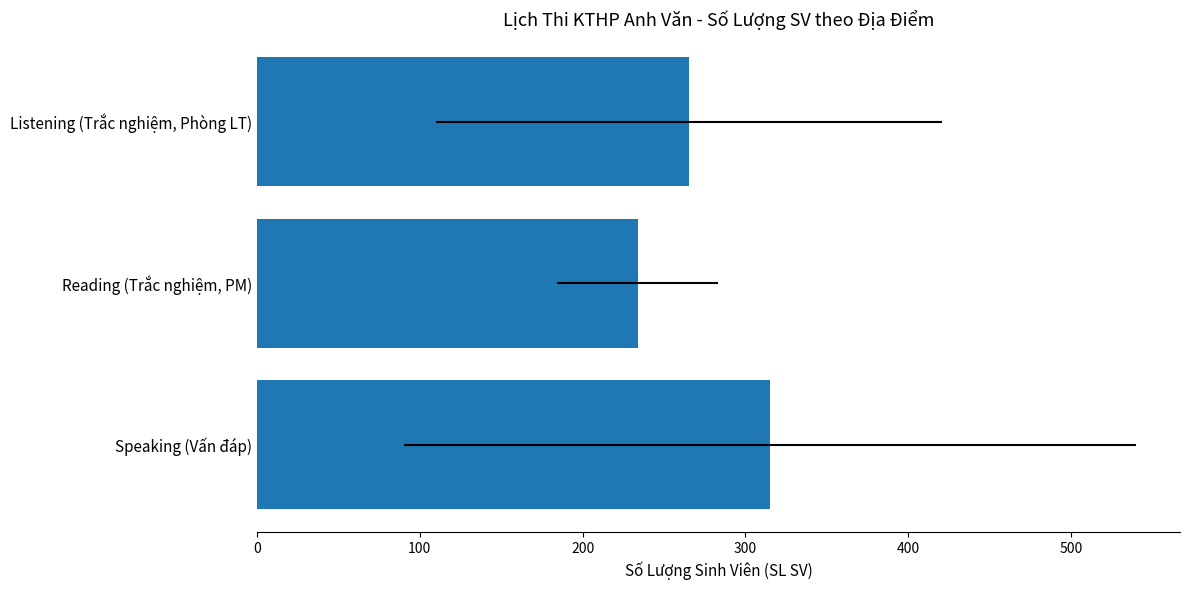

True or false: the data shows 79.9 at 200.

False